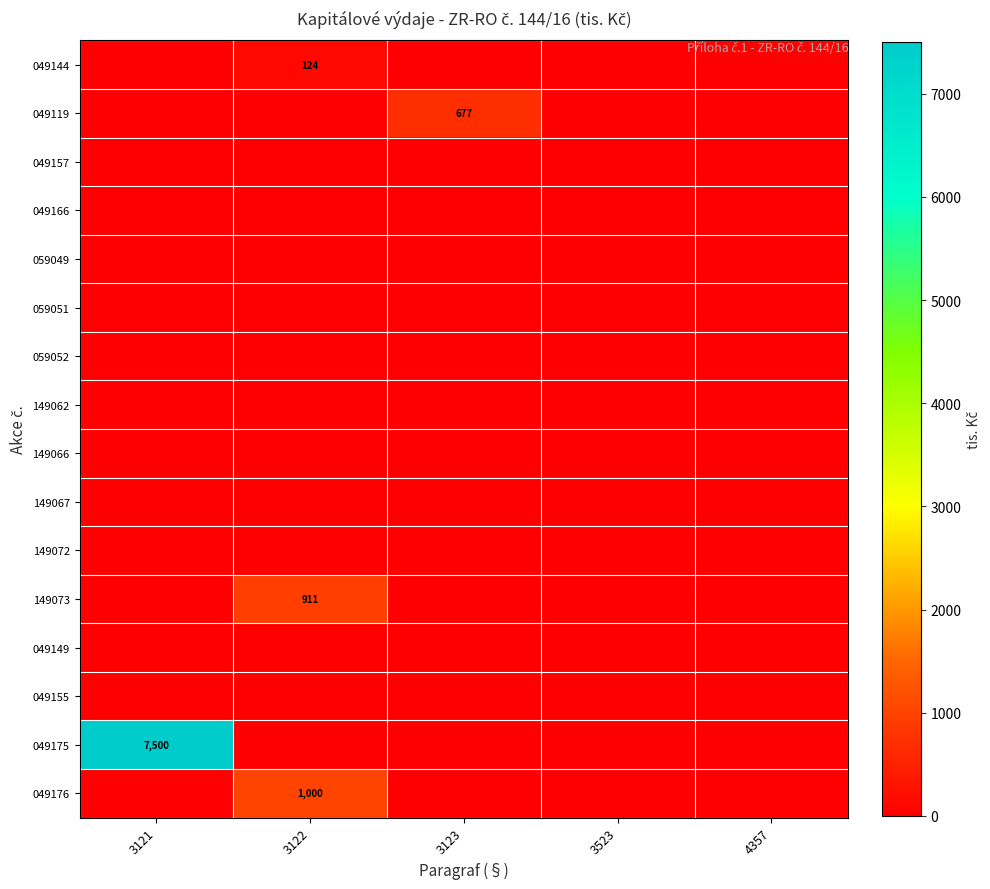

Is it true that 049175 equals 0.0 at 3523?

True